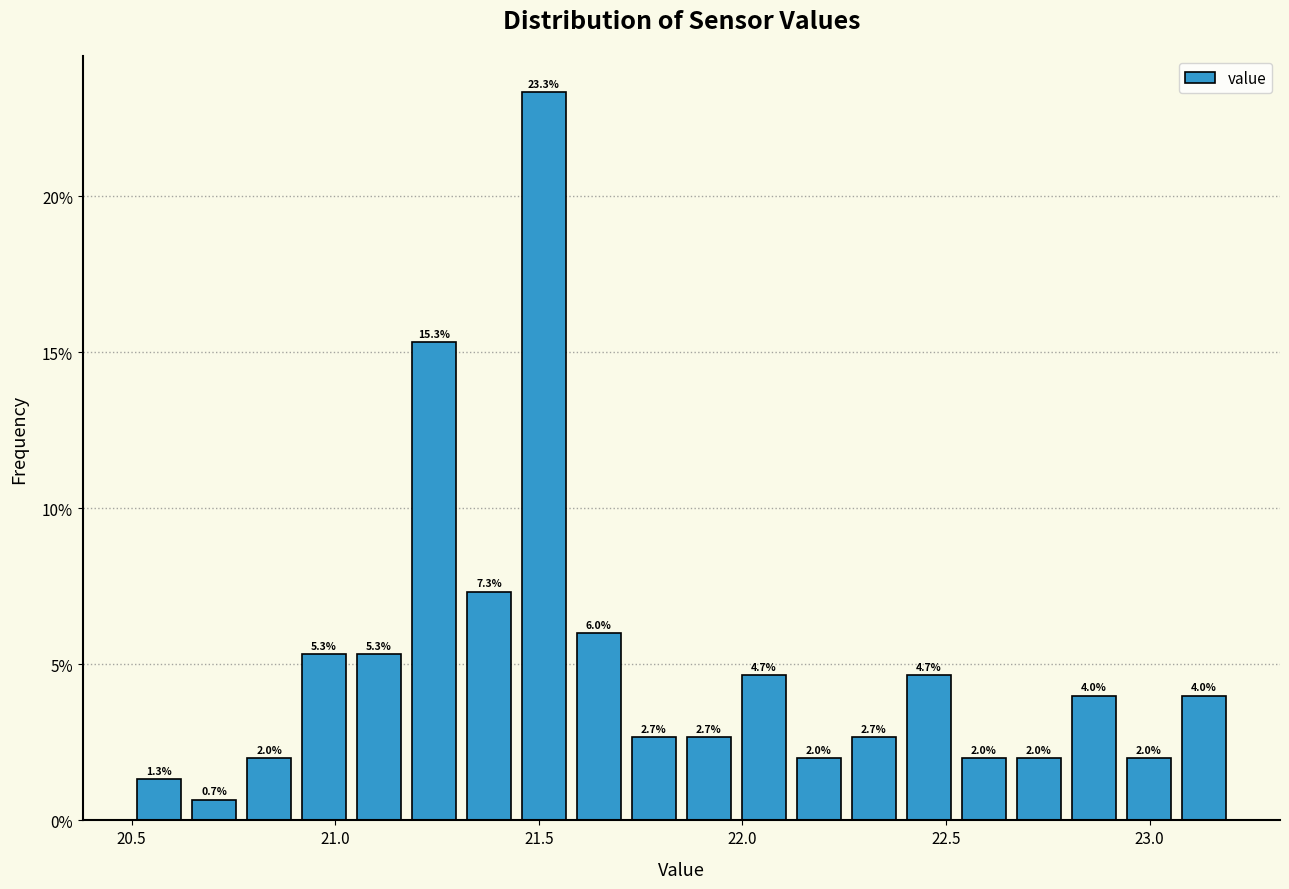

Around what value on the x-axis is the tallest bar? Give the approximate position of its centre, as read against the axis.

21.50